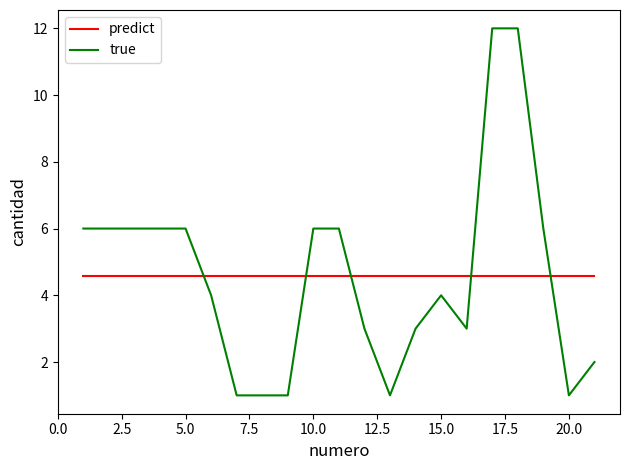

What is the minimum value shown in the chart?

1.0